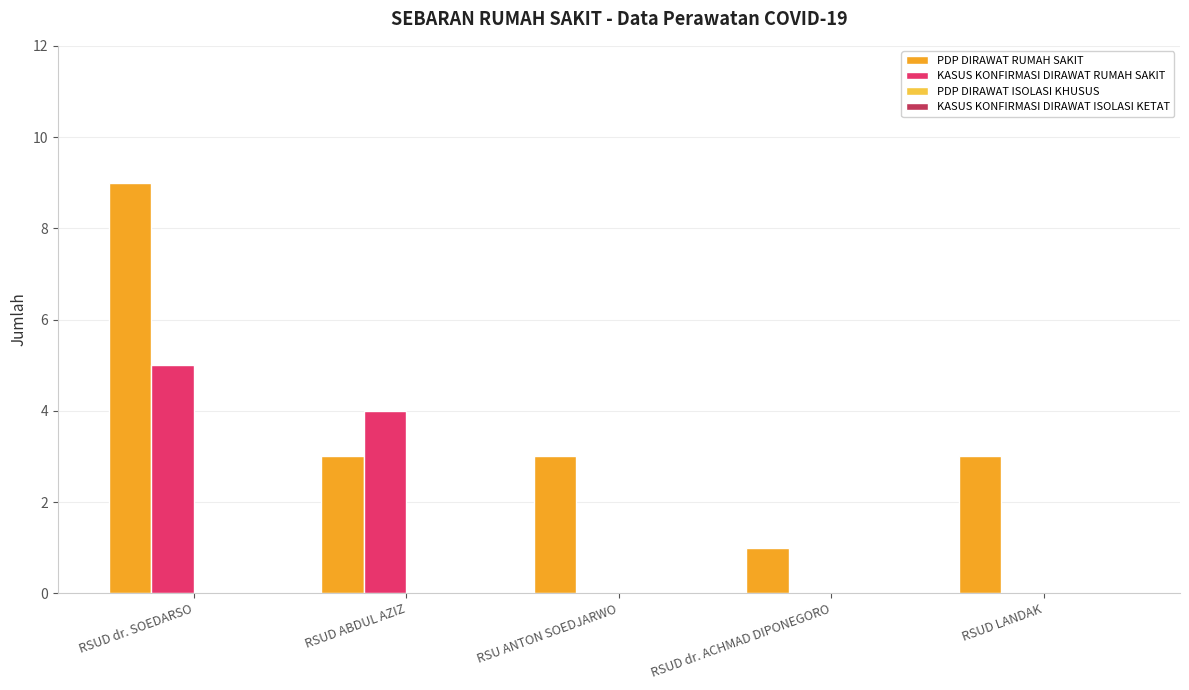

Reading left to right, extract all data points from this chart.

PDP DIRAWAT RUMAH SAKIT: RSUD dr. SOEDARSO=9	RSUD ABDUL AZIZ=3	RSU ANTON SOEDJARWO=3	RSUD dr. ACHMAD DIPONEGORO=1	RSUD LANDAK=3
KASUS KONFIRMASI DIRAWAT RUMAH SAKIT: RSUD dr. SOEDARSO=5	RSUD ABDUL AZIZ=4	RSU ANTON SOEDJARWO=0	RSUD dr. ACHMAD DIPONEGORO=0	RSUD LANDAK=0